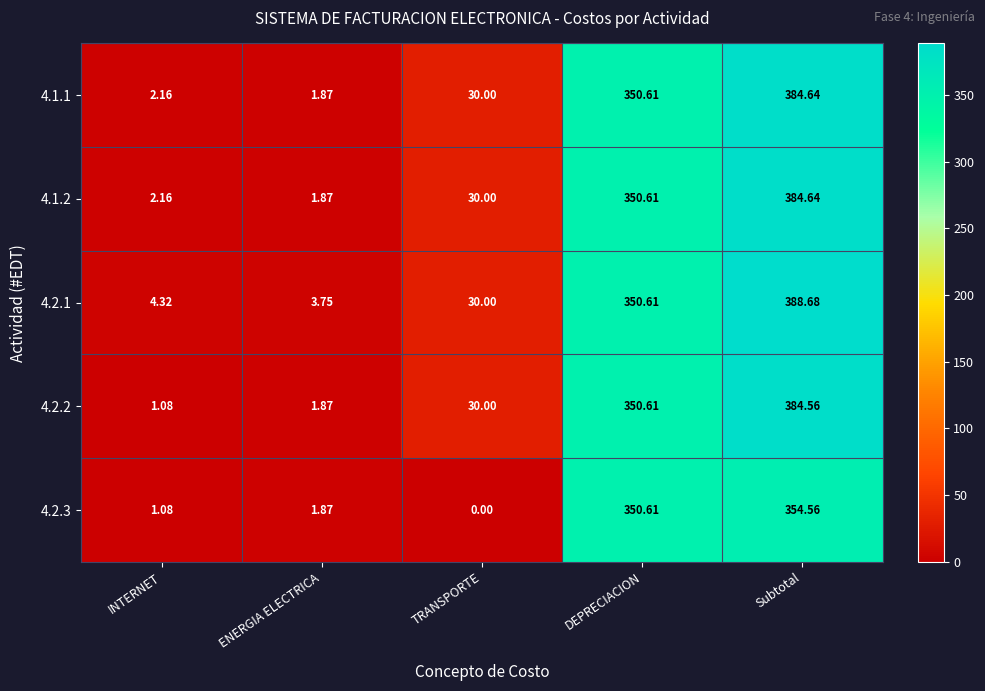

Is the value of 4.1.1 at INTERNET greater than the value of 4.2.2 at TRANSPORTE?

No